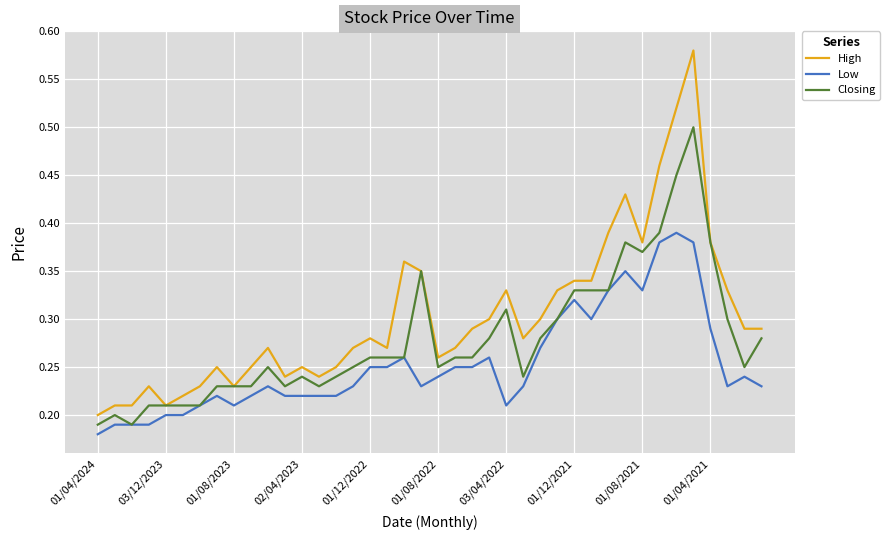

Does the chart have visible grid lines?

Yes